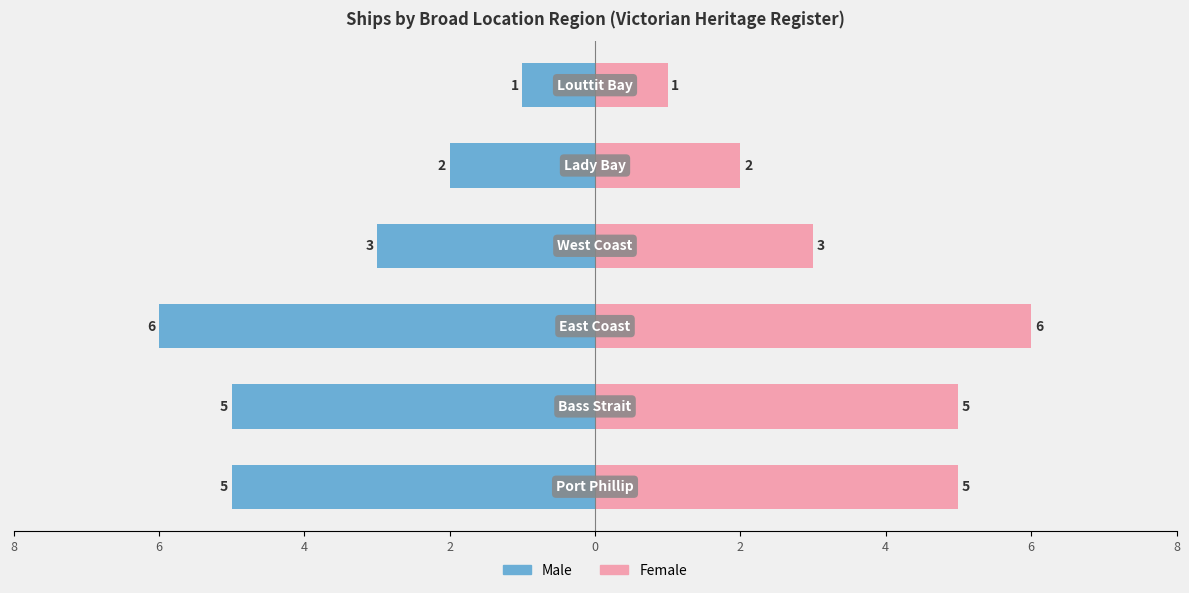

How many groups of bars are there?

6